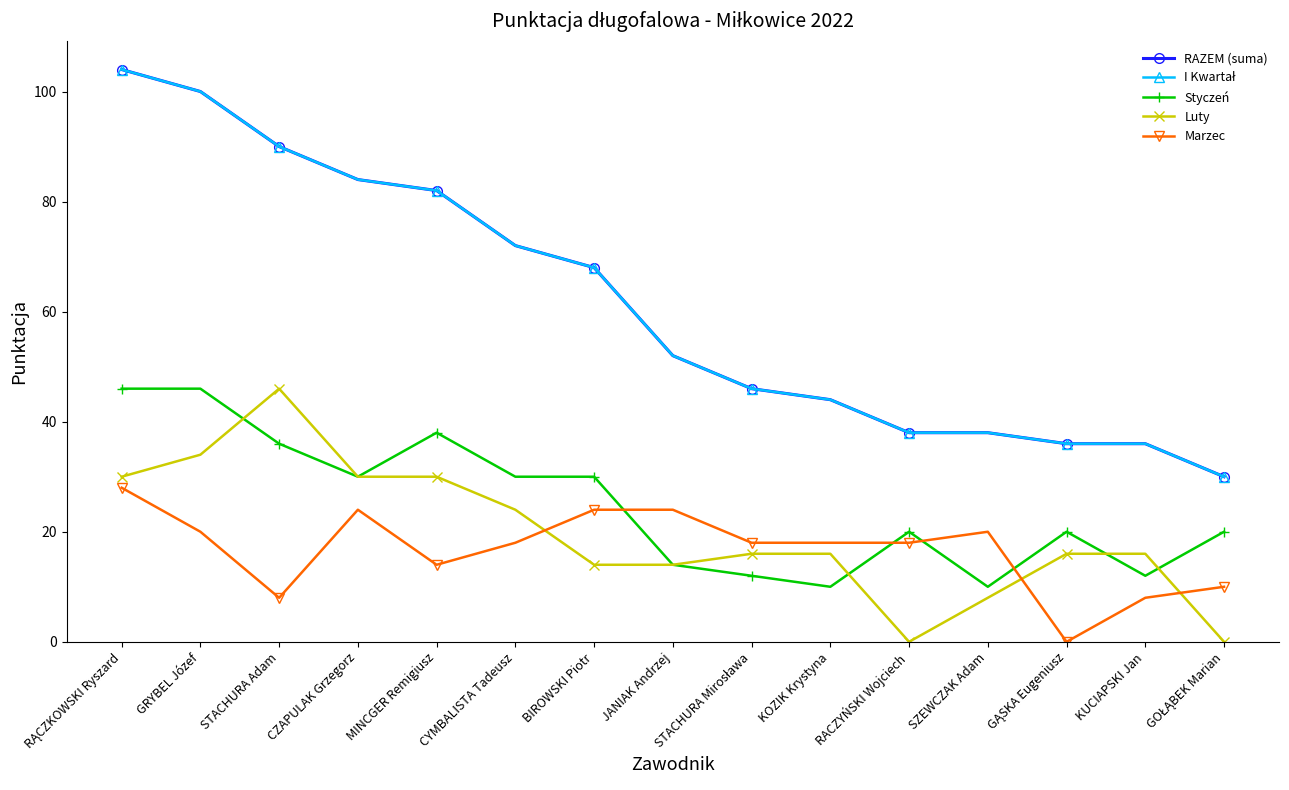

Which series has the largest total across all categories?

RAZEM (suma)